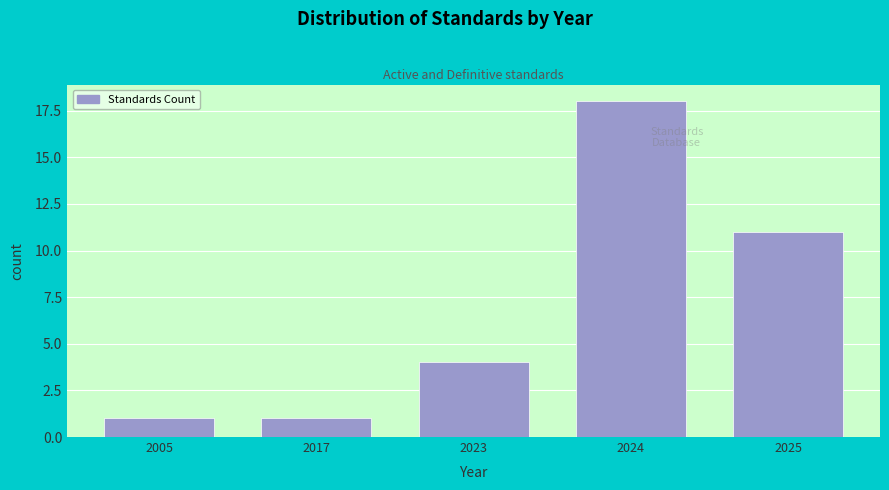

Reading left to right, list all the values displayed in this chart.

2005=1	2017=1	2023=4	2024=18	2025=11